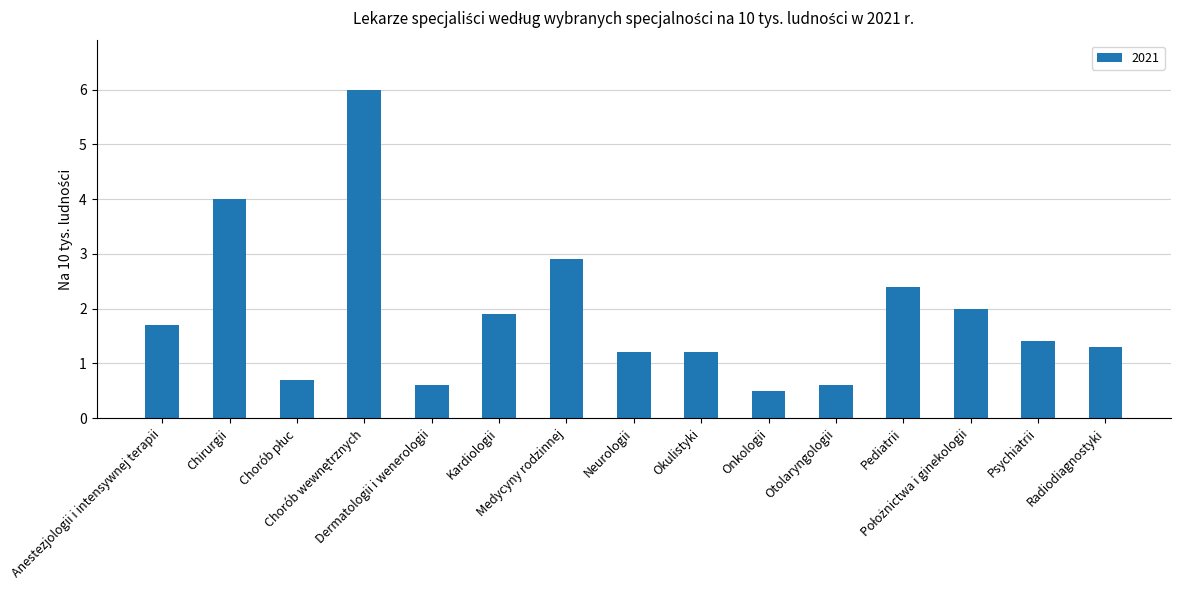

How many distinct data groups are displayed?

1